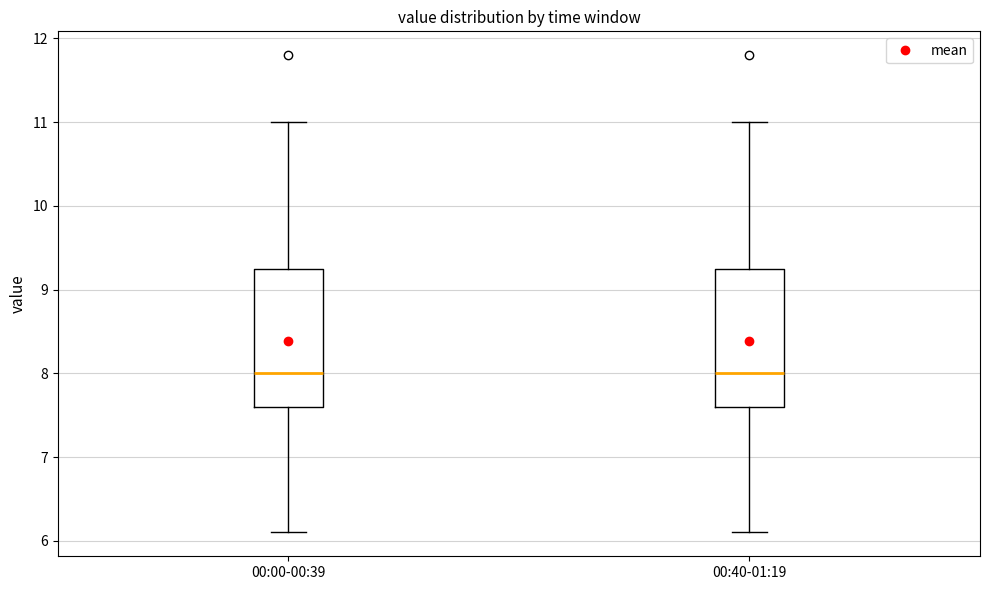

Reading left to right, read every box against the y-axis: the position of its median line, the range the box covers, and the ends of its whiskers. The values are not printed on the chart, so give them approximately, as read against the axis.

00:00-00:39: median 8.0, box 7.6 to 9.3, whiskers 6.1 to 11.0
00:40-01:19: median 8.0, box 7.6 to 9.3, whiskers 6.1 to 11.0